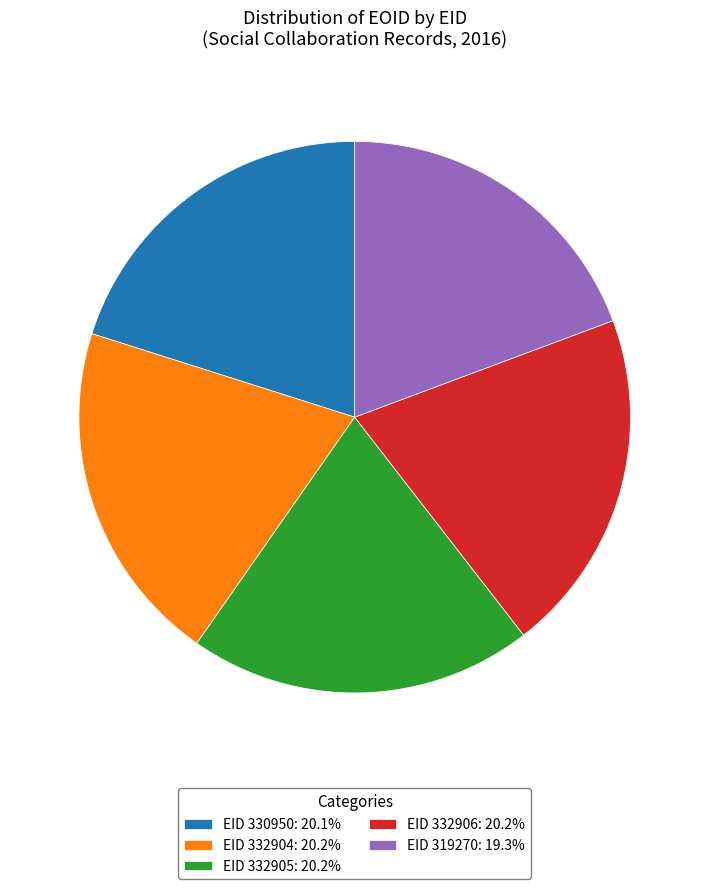

Is the sum of EID 332904: 20.2% and EID 332906: 20.2% greater than half?

No